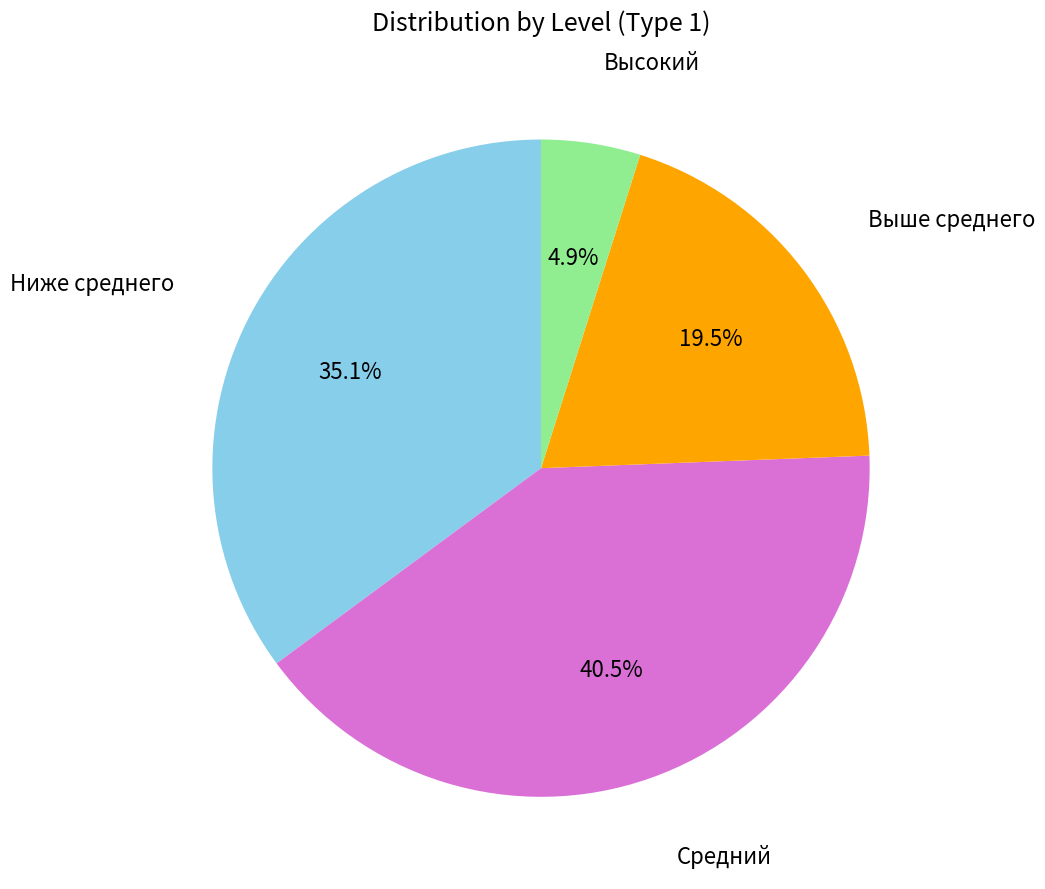

Is there any slice that represents more than half of the pie?

No